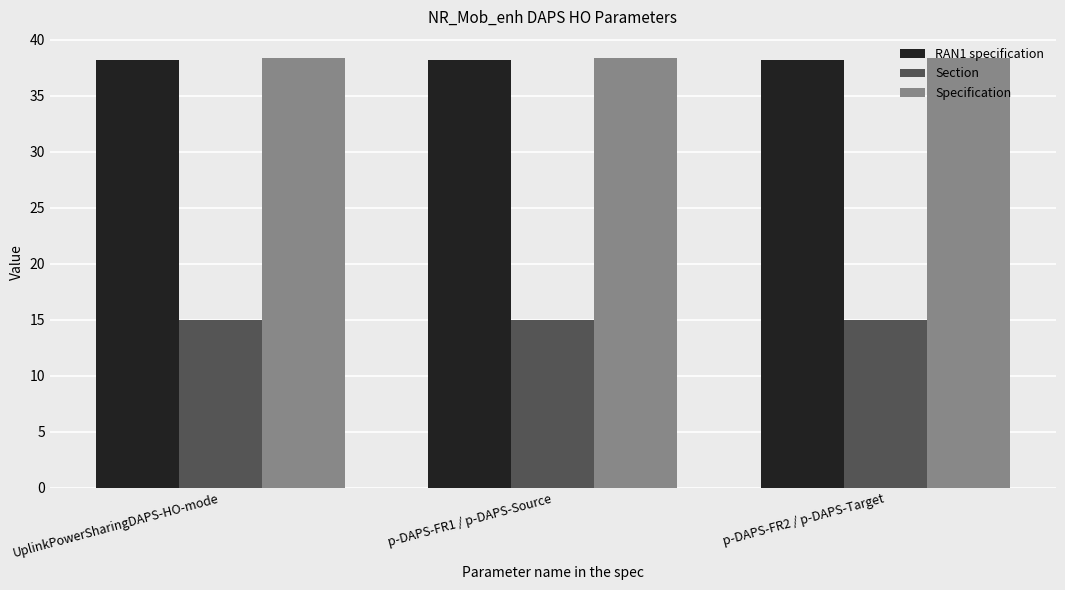

Reading left to right, transcribe all the data shown in this chart.

RAN1 specification: 38.2	38.2	38.2
Section: 15.0	15.0	15.0
Specification: 38.3	38.3	38.3